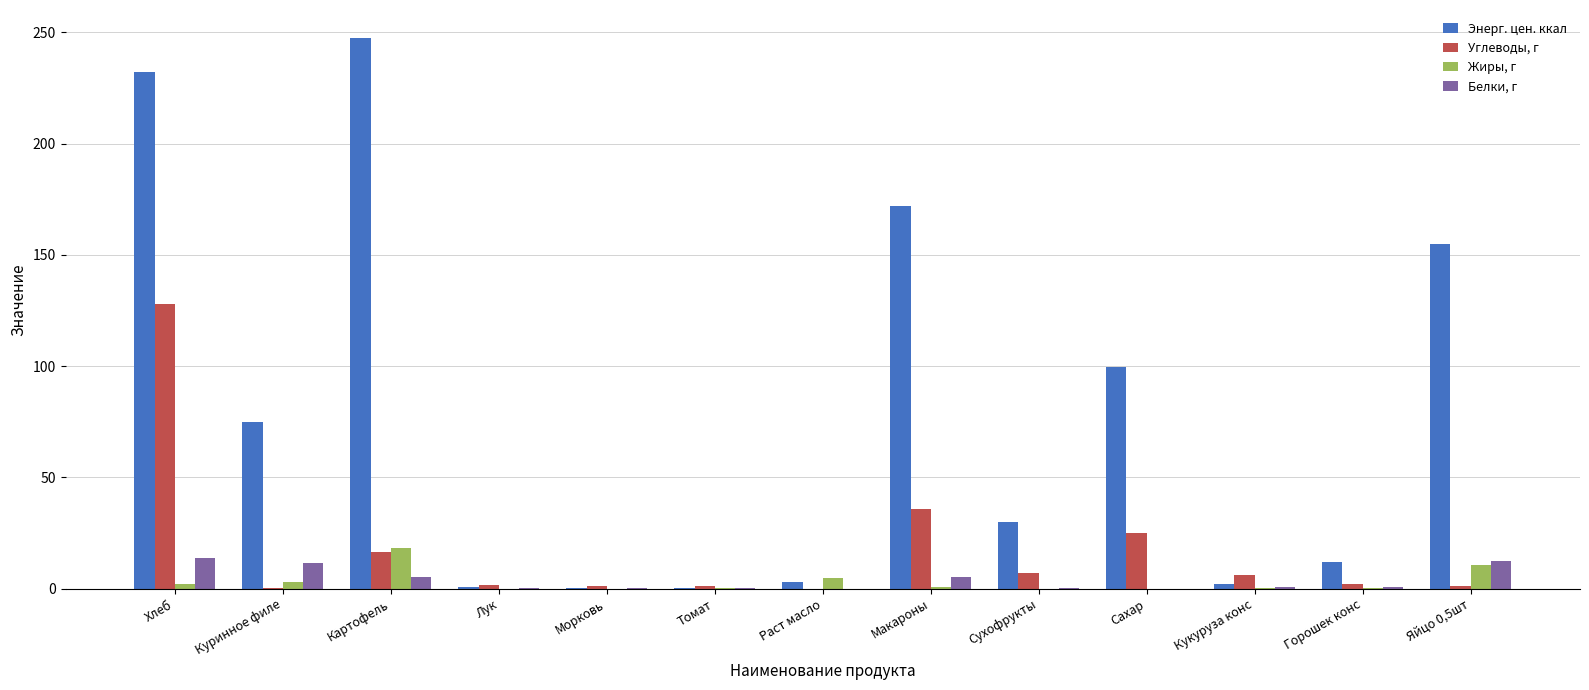

At which label does Энерг. цен. ккал reach its peak?

Картофель